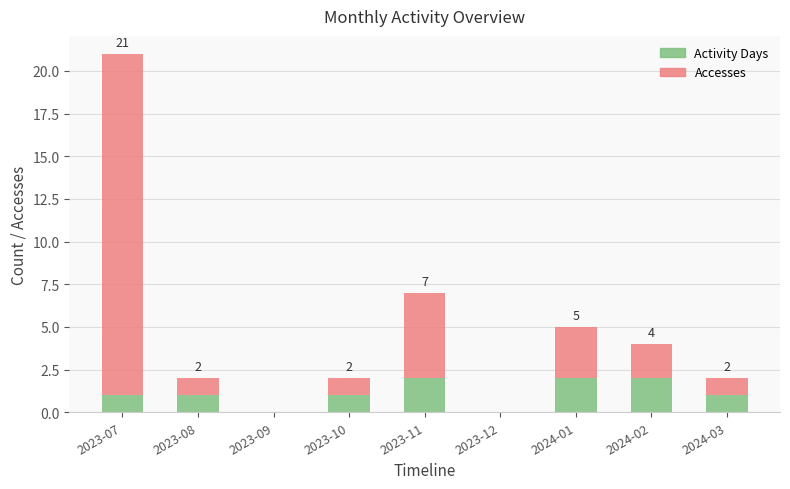

Is it true that Activity Days equals 0 at 2023-09?

True